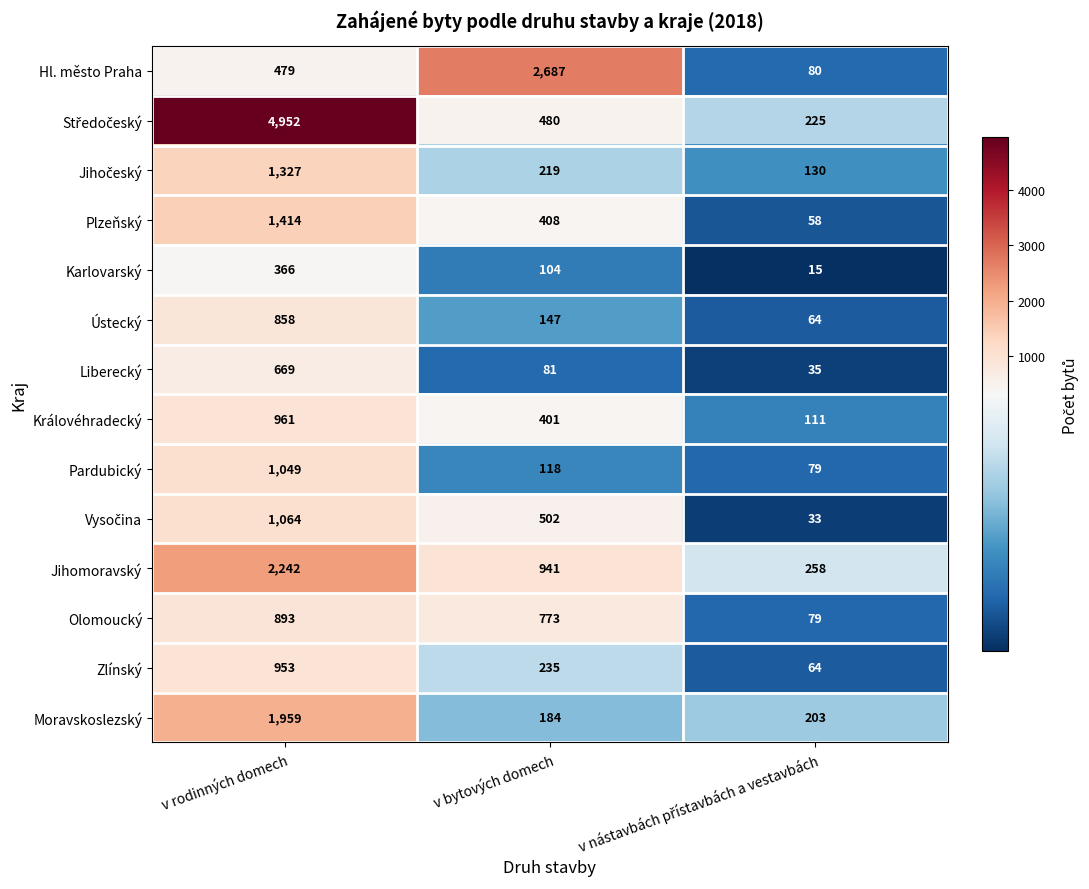

What is the smallest value displayed?

15